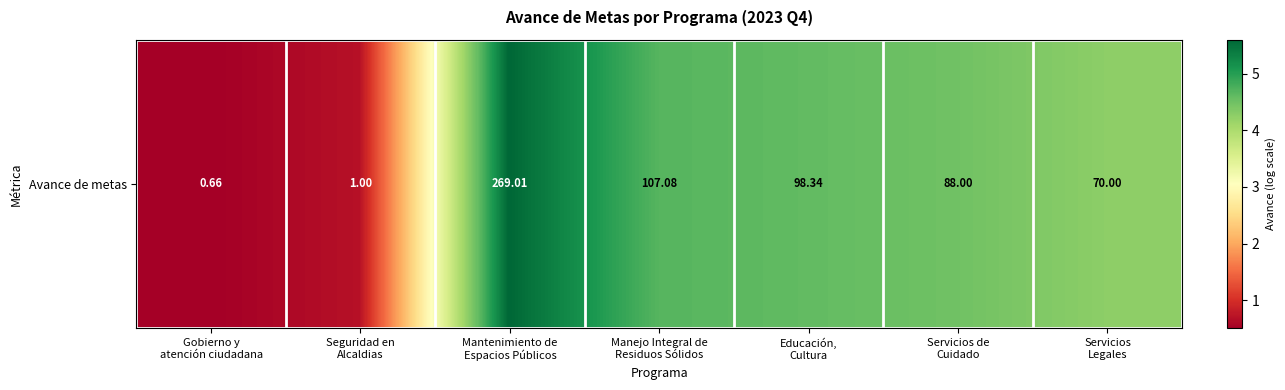

At which label does the data first exceed 4?

Mantenimiento de
Espacios Públicos